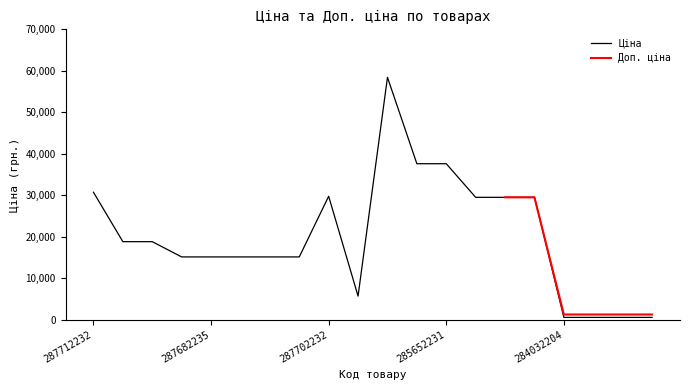

How many categories are shown in the chart?

20